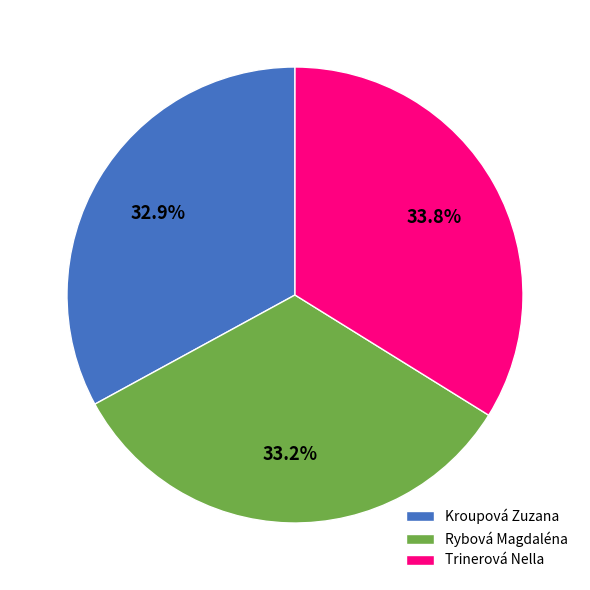

What percentage is the Rybová Magdaléna slice, to the nearest percent?

33%